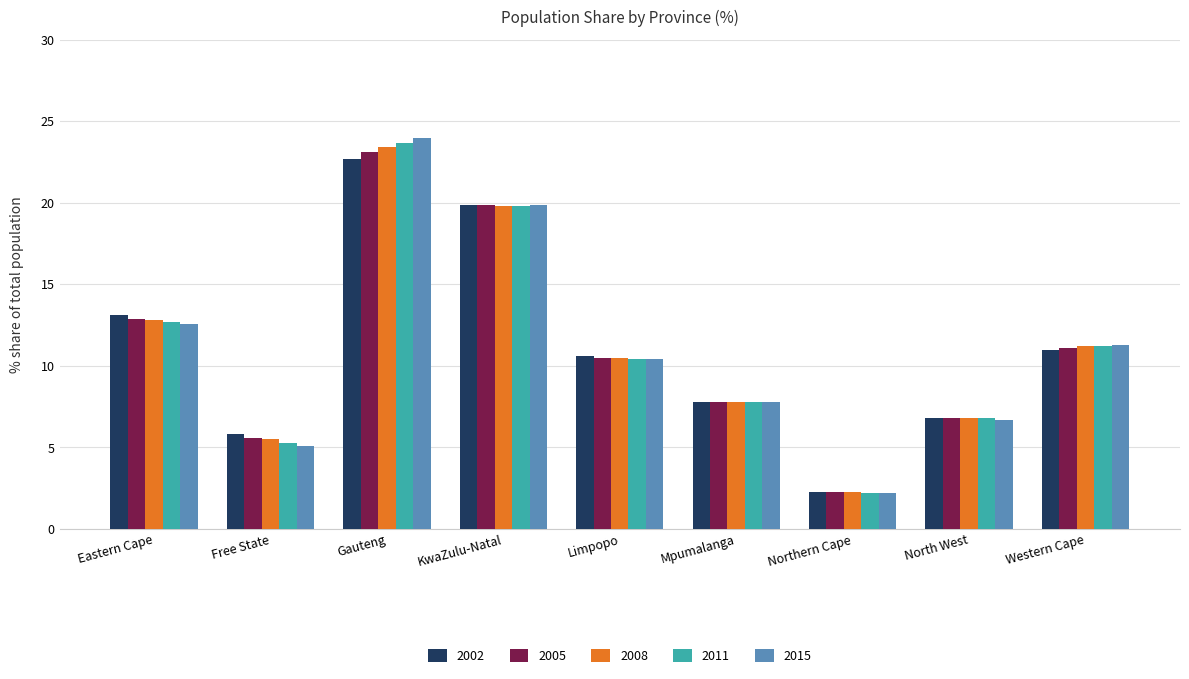

Which label corresponds to the largest value in the chart?

Gauteng